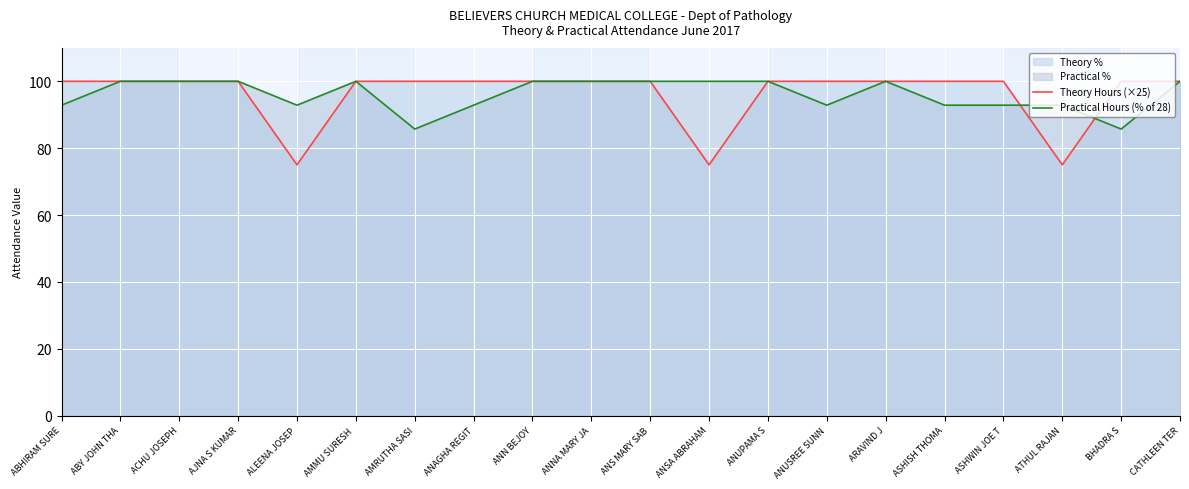

Count the number of categories in the chart.

20